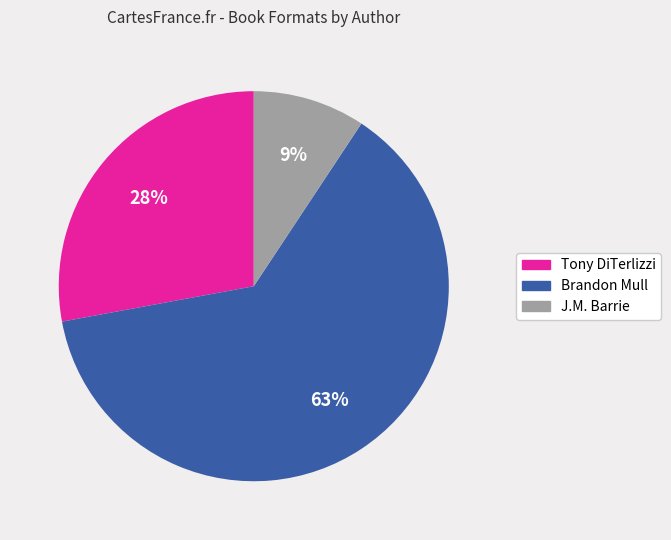

To the nearest percent, what is the average slice percentage?

33%